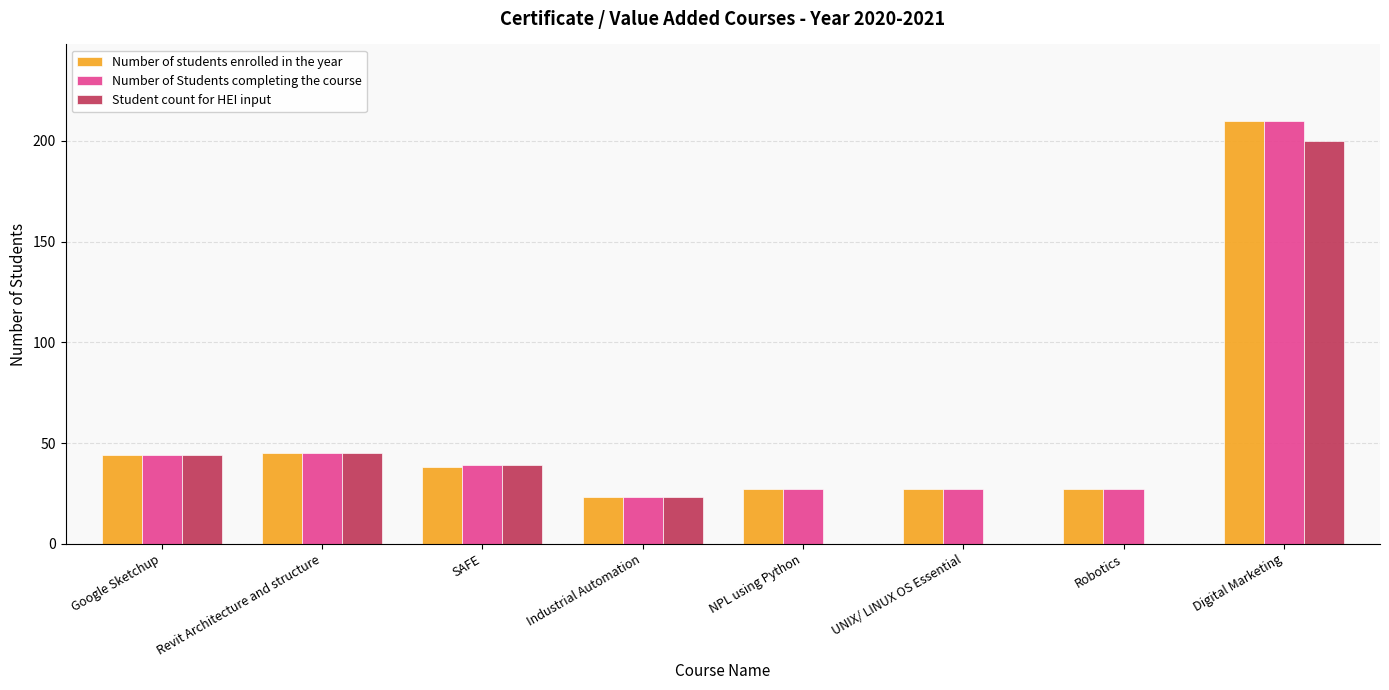

Reading left to right, list all the values displayed in this chart.

Number of students enrolled in the year: 44	45	38	23	27	27	27	210
Number of Students completing the course: 44	45	39	23	27	27	27	210
Student count for HEI input: 44	45	39	23	0	0	0	200